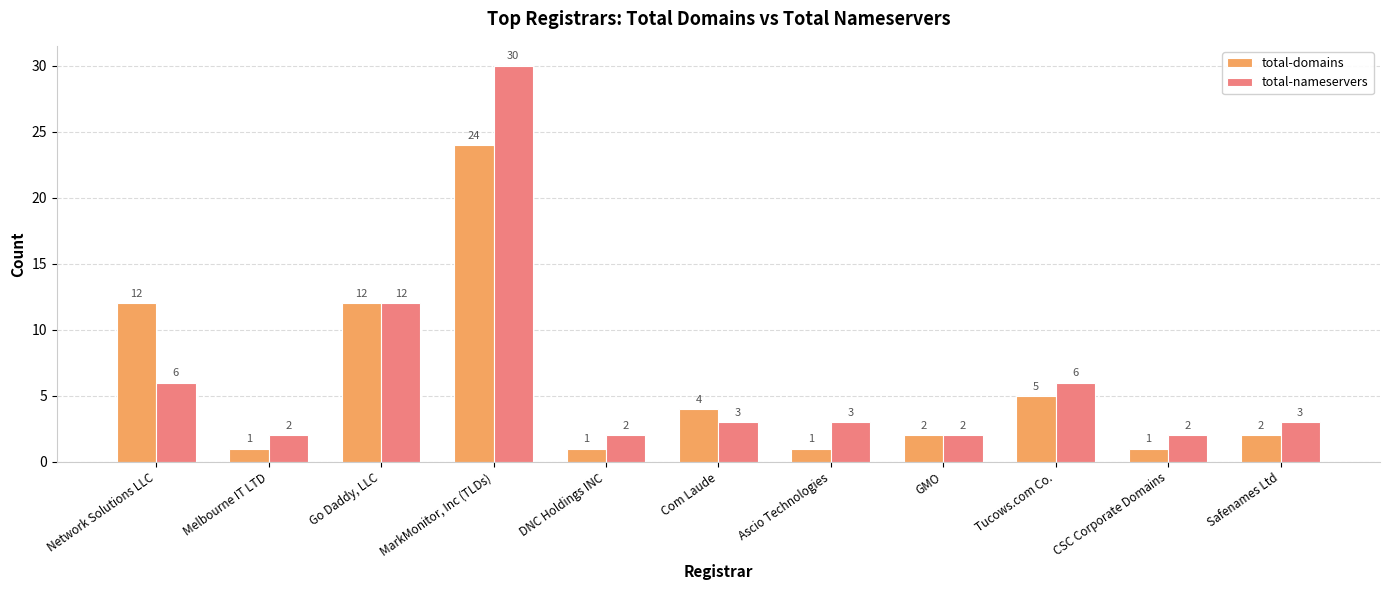

Rank the series by their average value, from lowest to highest.

total-domains, total-nameservers